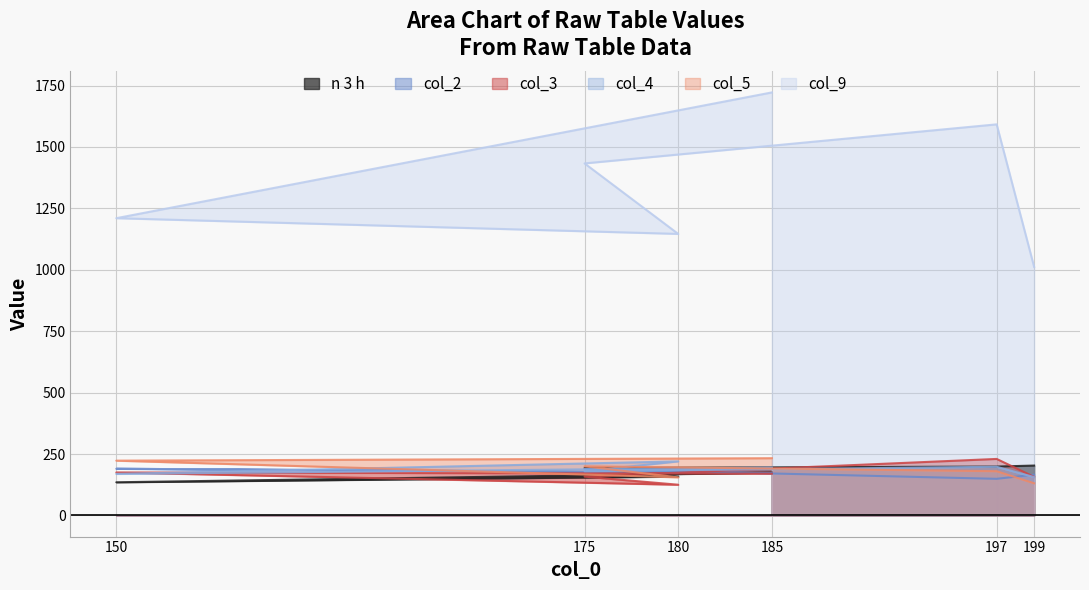

What is the sum of all n 3 h values?

1062